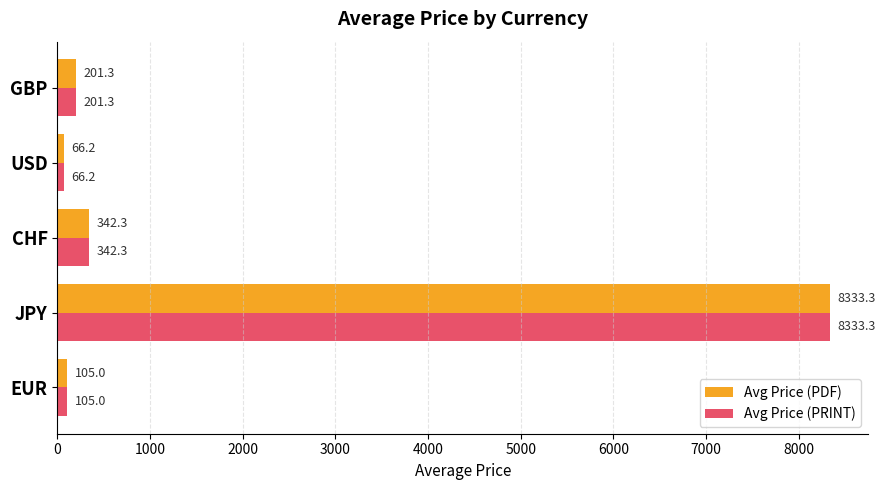

List the labels in order of Avg Price (PDF) value, largest first.

JPY, CHF, GBP, EUR, USD